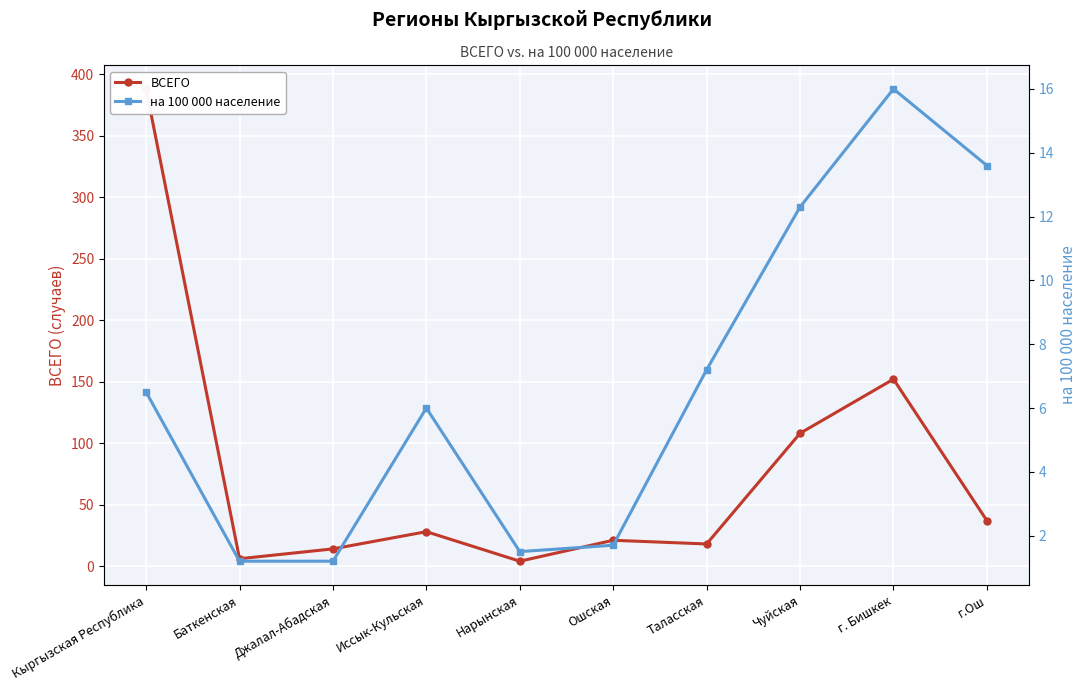

In на 100 000 население, how many points are lower than both neighbors (excluding endpoints)?

1